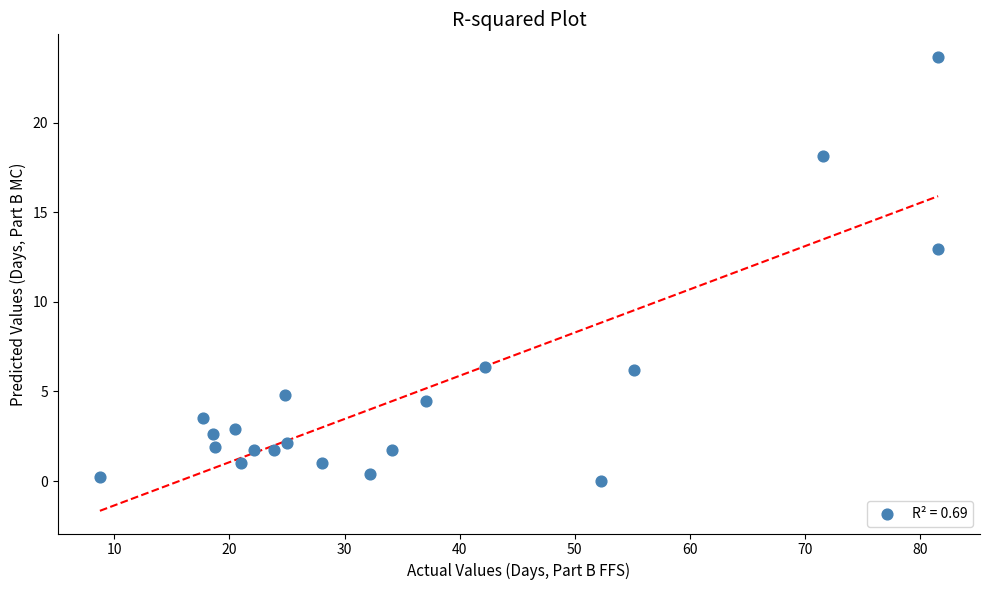

What is the range of Y values (max minus min)?

23.7